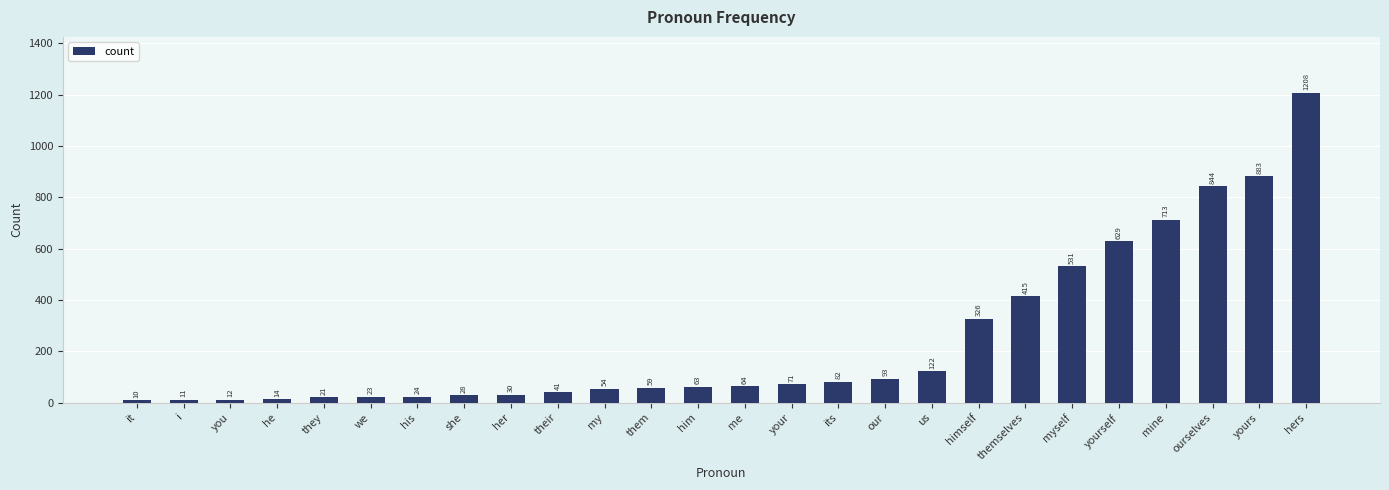

What is the label of the 22nd bar from the right?

they